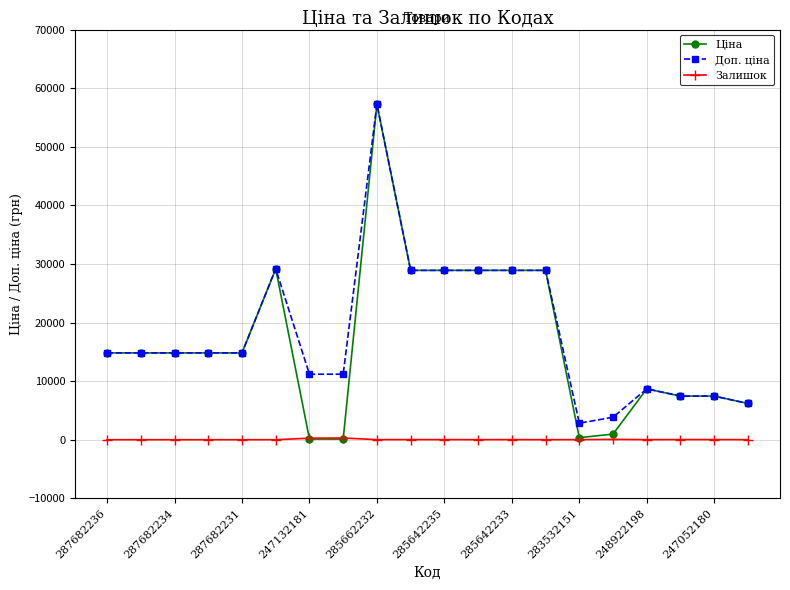

True or false: Доп. ціна has more than 1 interior local peaks.

True